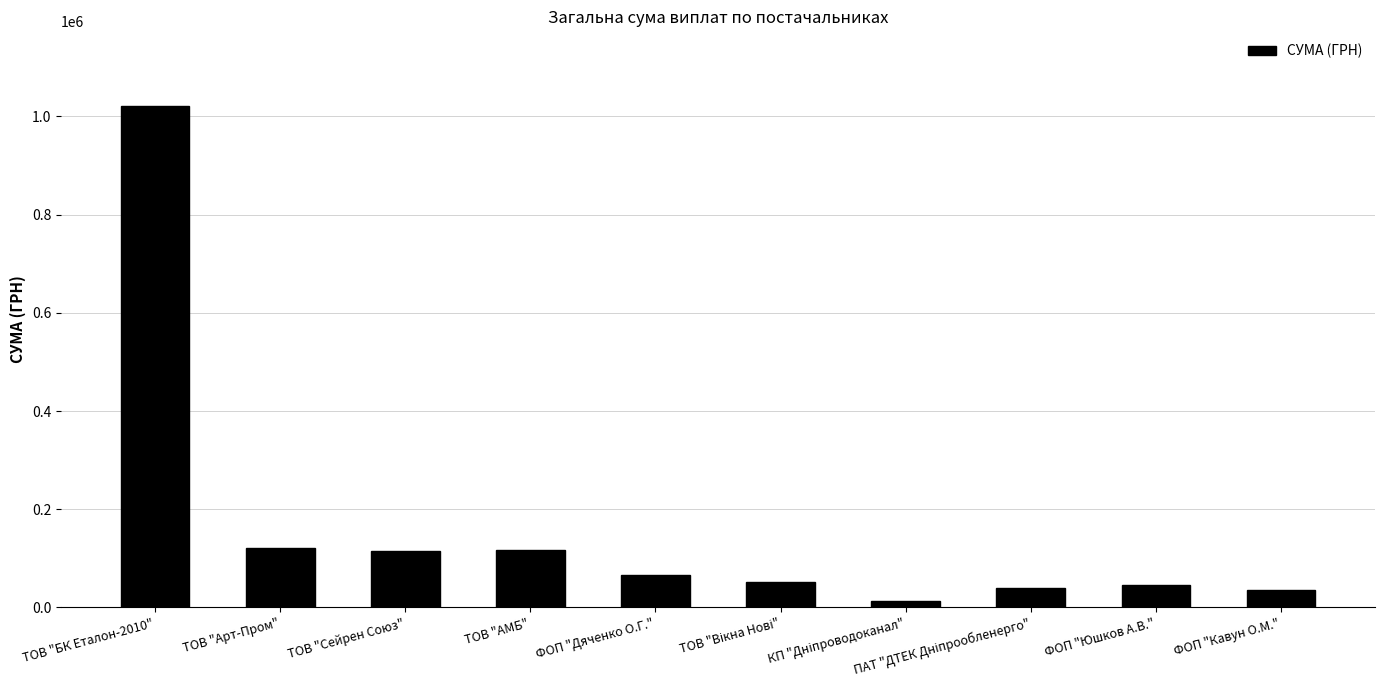

True or false: the data shows 65833.3 at ФОП "Дяченко О.Г.".

True